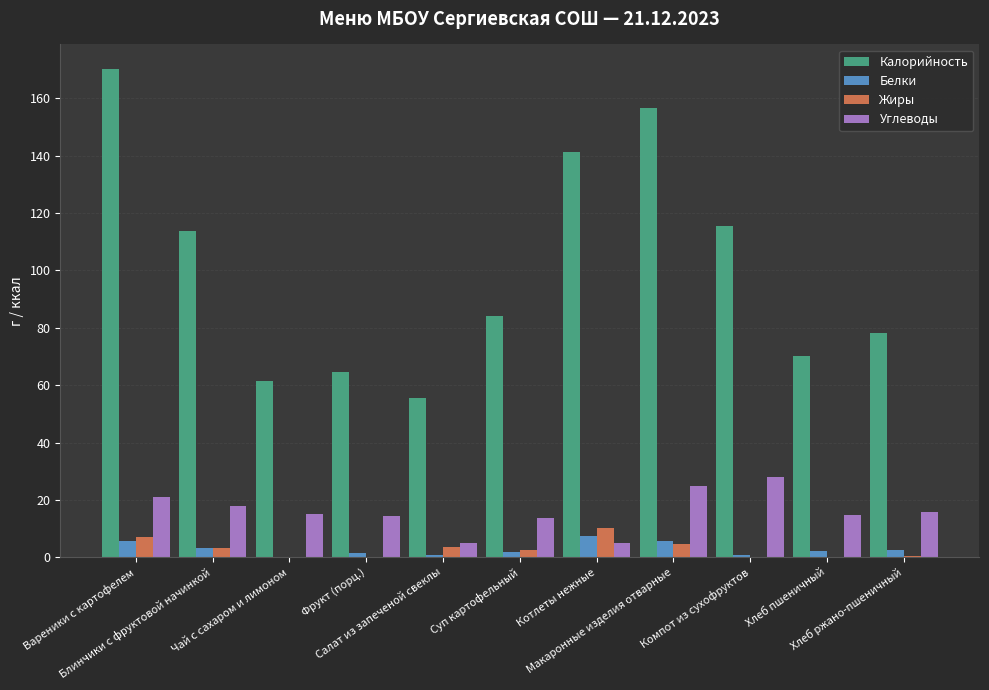

The Калорийность series shows 31.7 at Хлеб ржано-пшеничный. True or false?

False